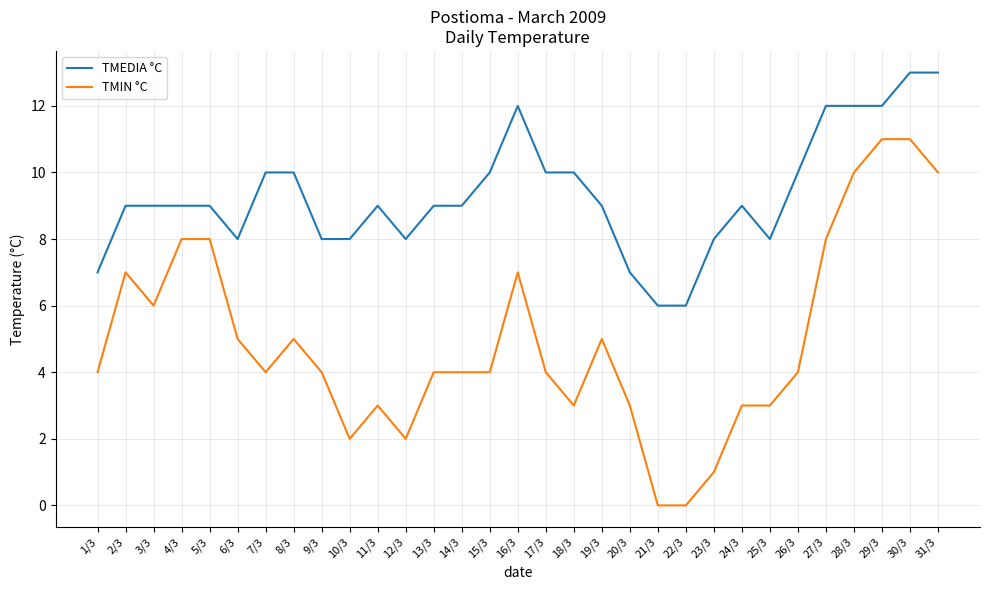

The TMEDIA °C series shows 9 at 22/3. True or false?

False